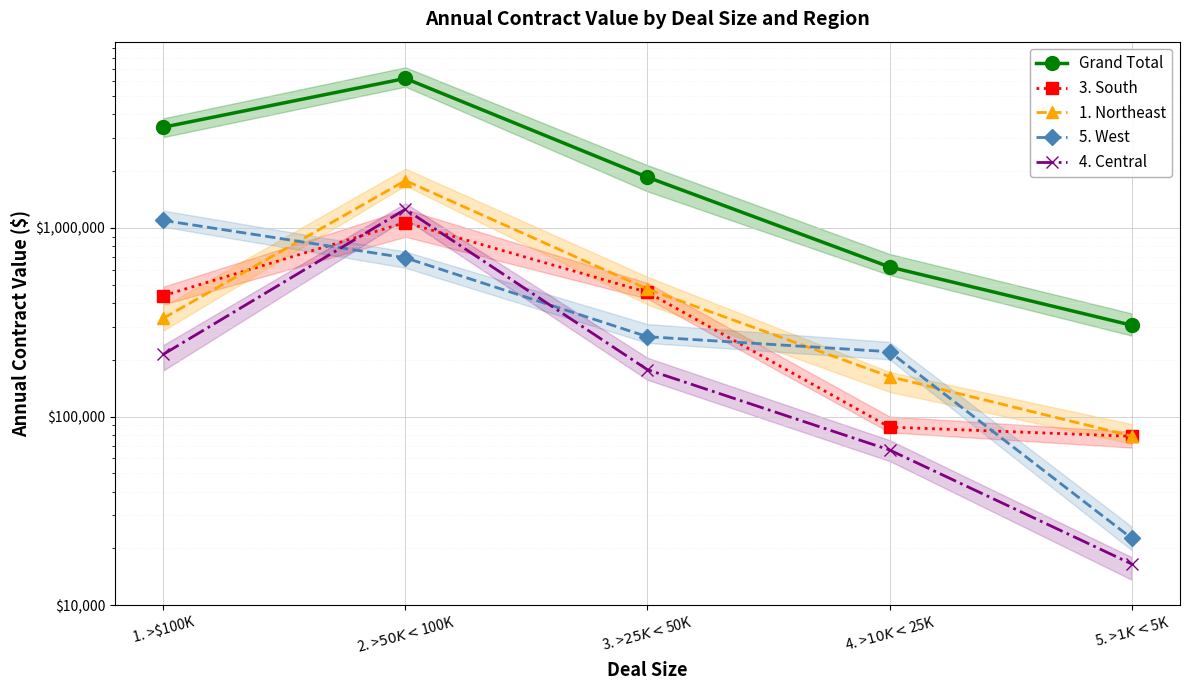

What is the label of the 3rd point from the left?

3. >$25K <$50K